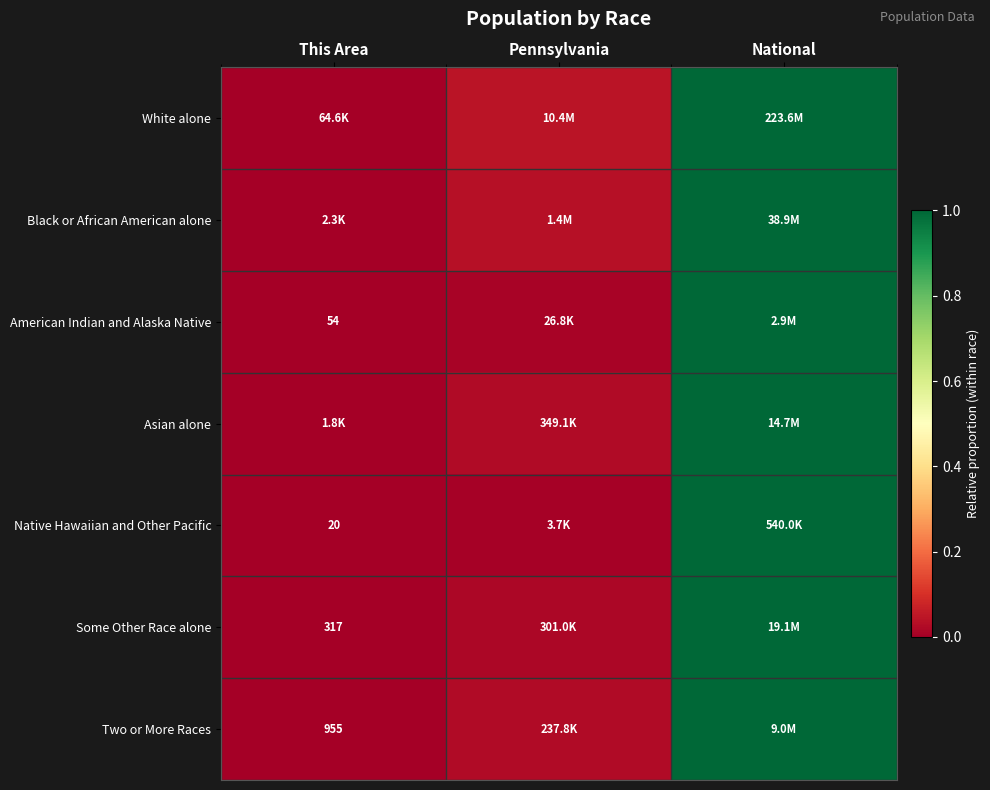

At how many categories does at least one series exceed 0?

3